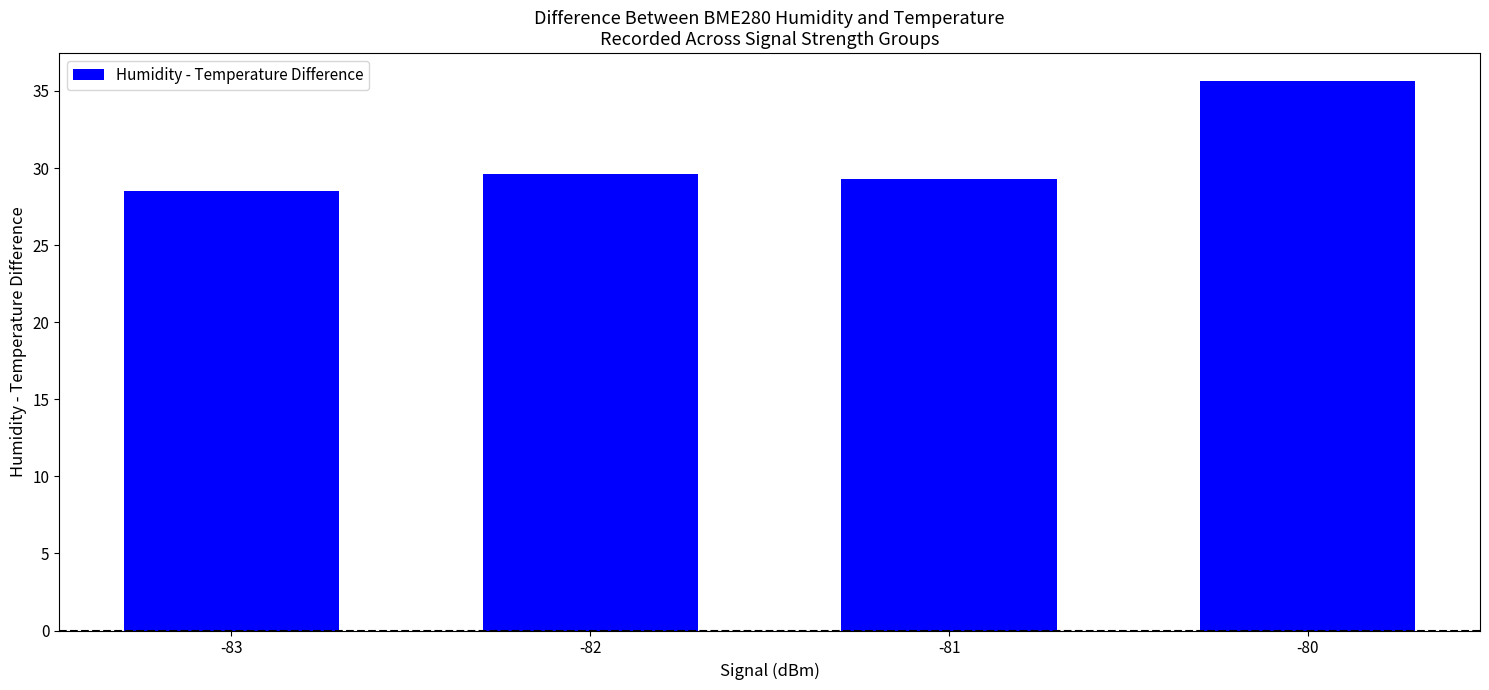

How many series are shown in this chart?

1